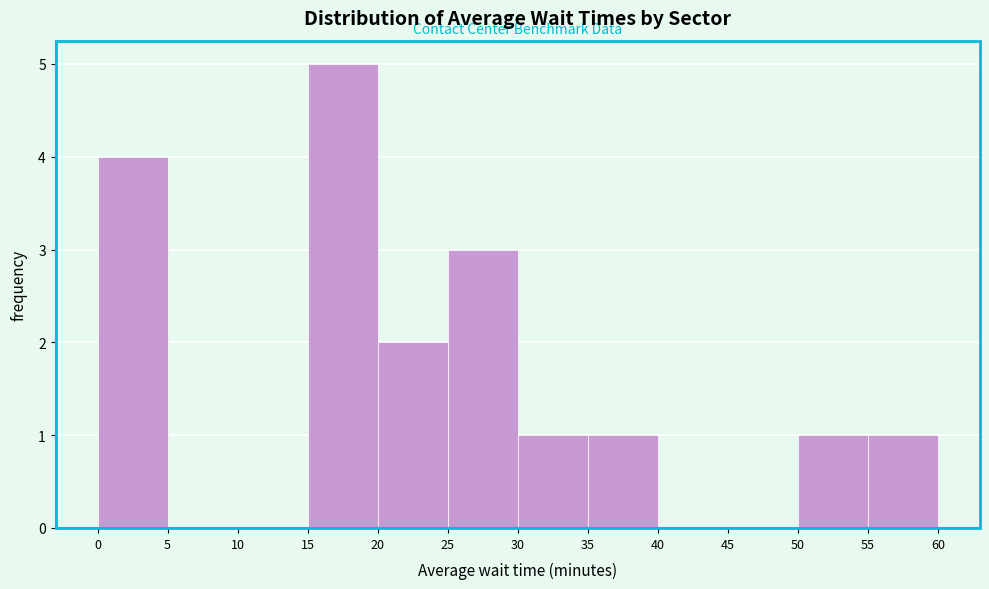

Reading left to right, transcribe this chart: for each bar, give the range it covers on the x-axis and its height. The values are not printed on the chart, so give them approximately, as read against the axis.

0 to 5: 4
5 to 10: 0
10 to 15: 0
15 to 20: 5
20 to 25: 2
25 to 30: 3
30 to 35: 1
35 to 40: 1
40 to 45: 0
45 to 50: 0
50 to 55: 1
55 to 60: 1